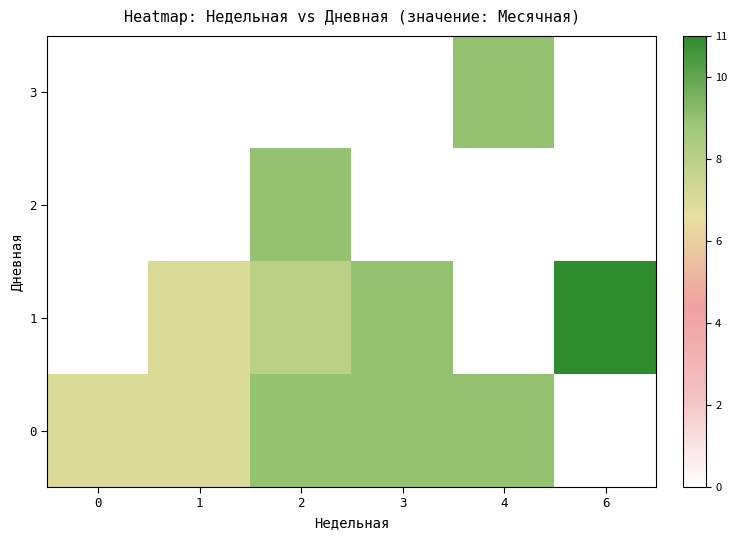

True or false: 3 has a value of 13.7 at 4.

False